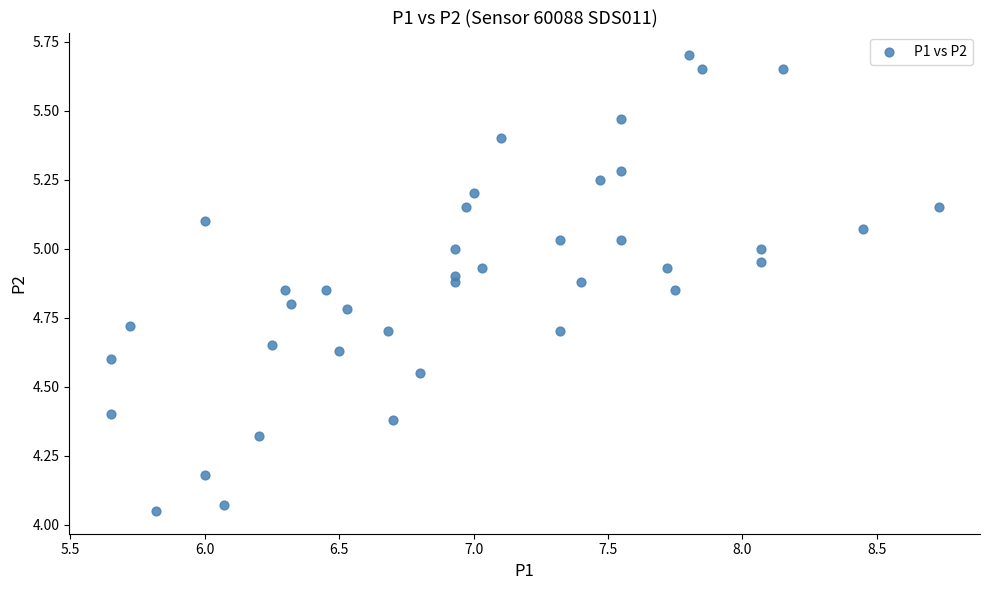

What is the range of X values (max minus min)?

3.1